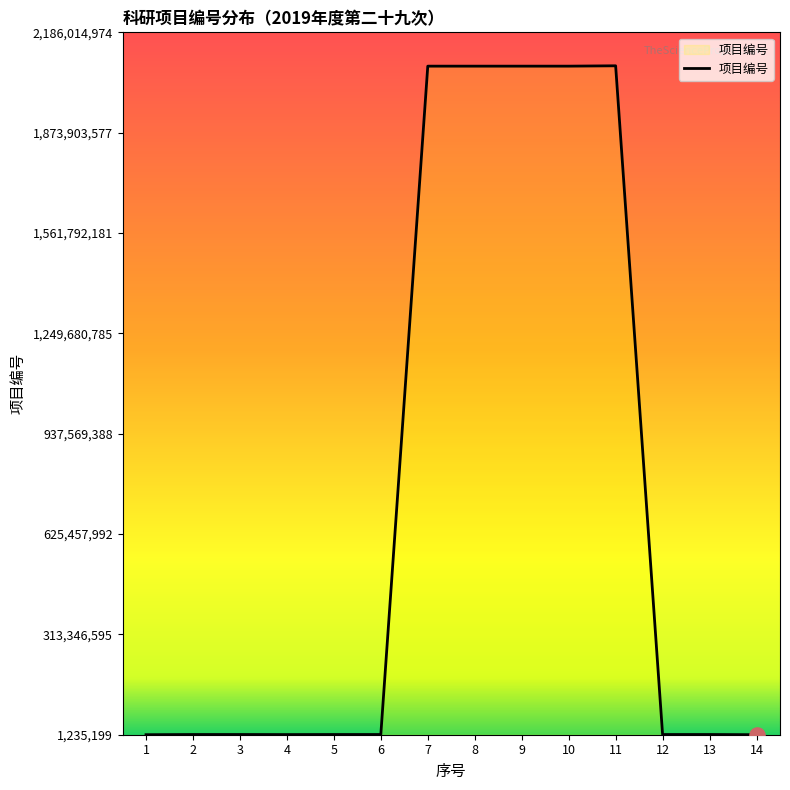

What is the ratio of the value at 7 to the value at 10?

1.0